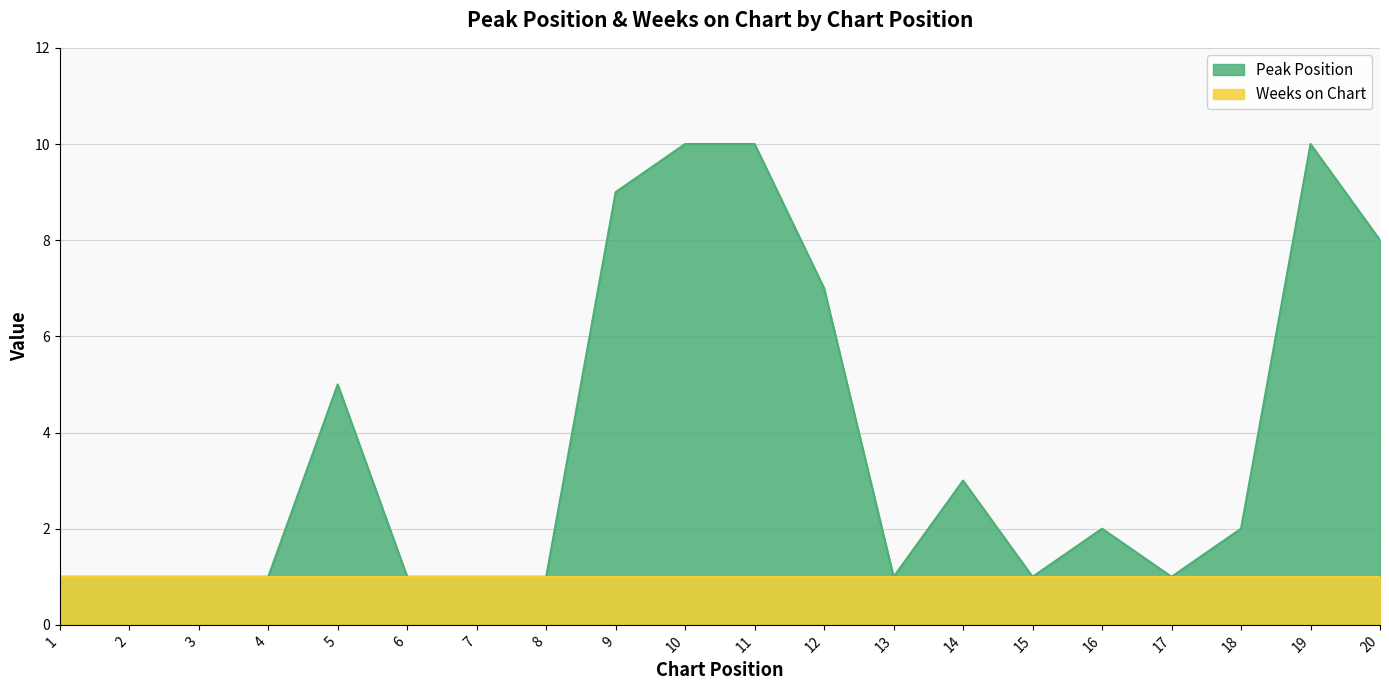

Which has a higher value, 9 or 1?

9